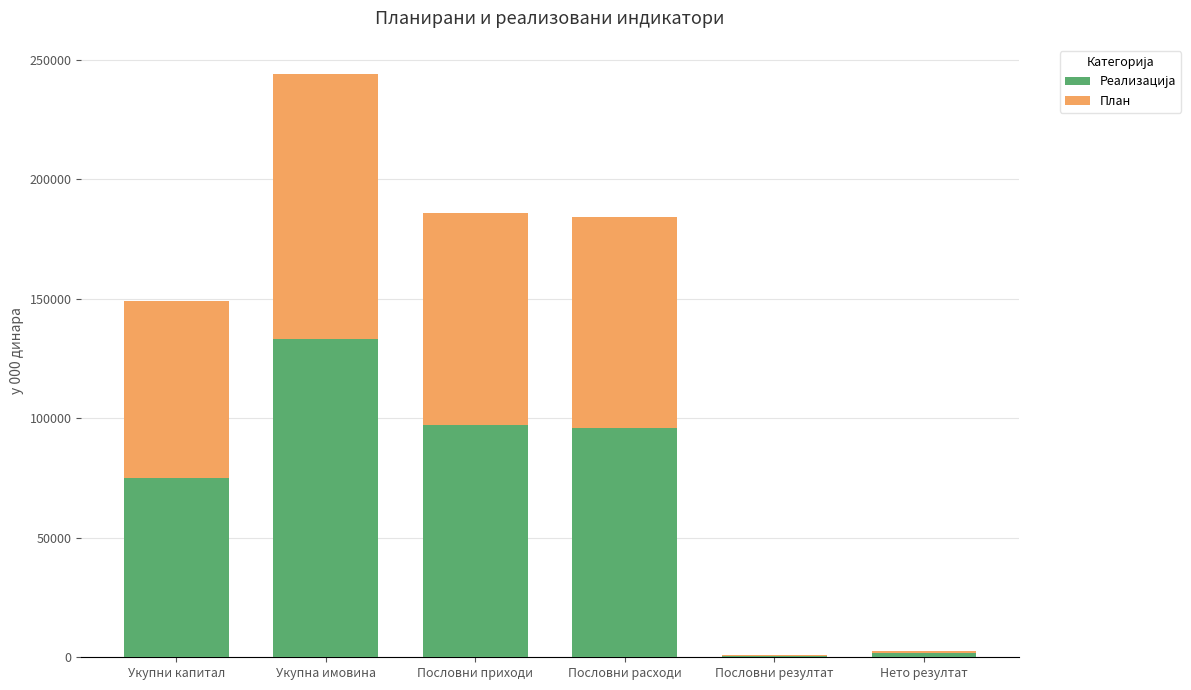

What is the total value across all series at Пословни расходи?

184000